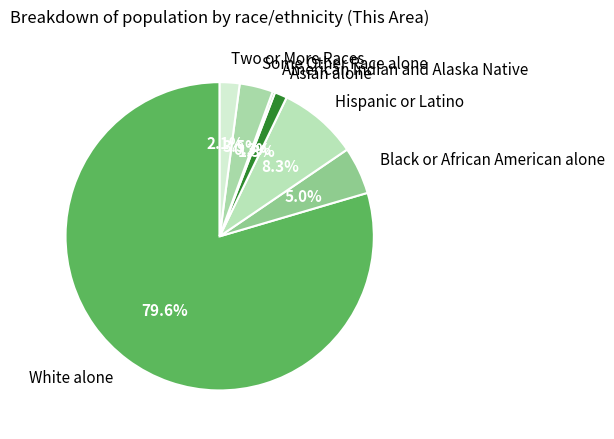

True or false: White alone accounts for 88% of the total.

False